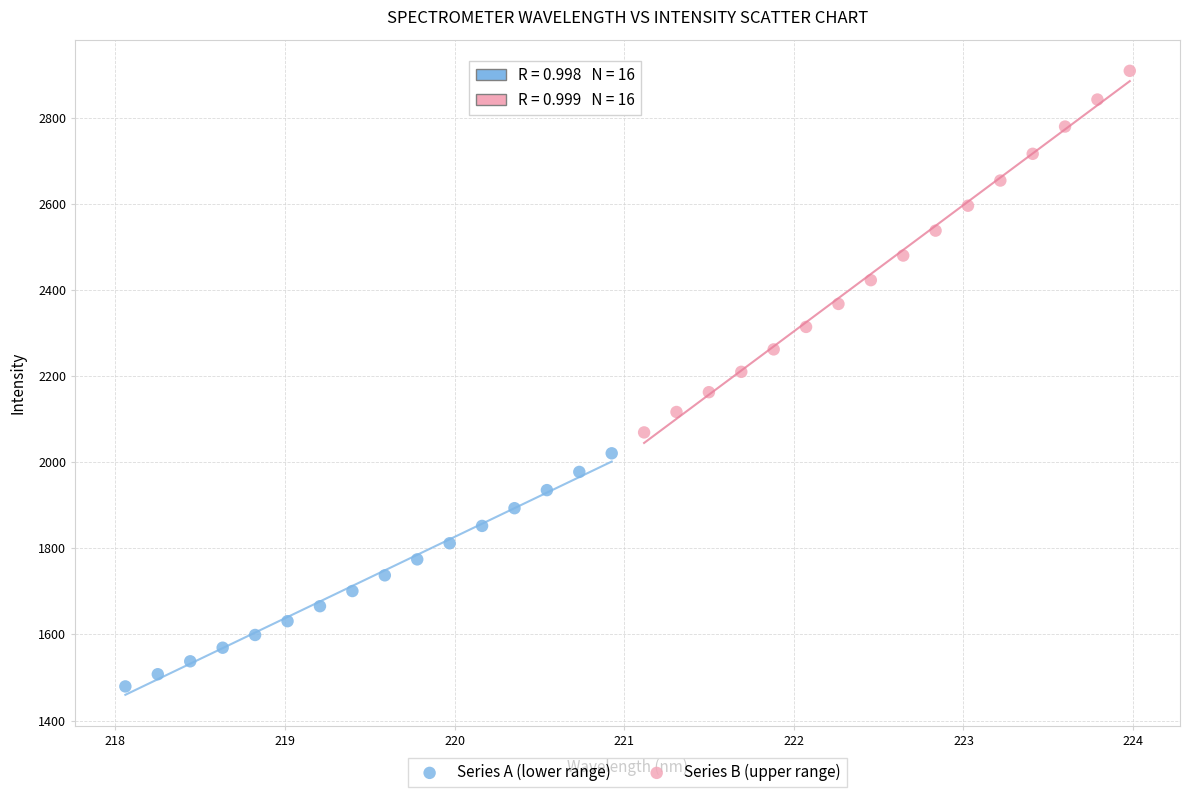

Which series reaches the minimum Y coordinate?

Series A (lower range)